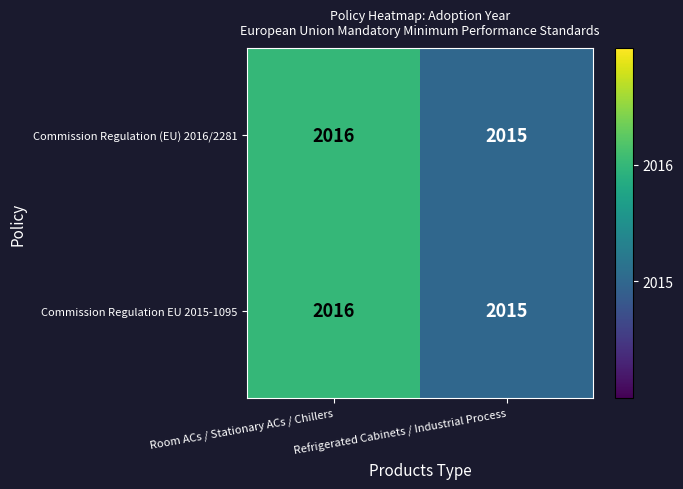

What is the sum of the Commission Regulation (EU) 2016/2281 values at Refrigerated Cabinets / Industrial Process and Room ACs / Stationary ACs / Chillers?

4031